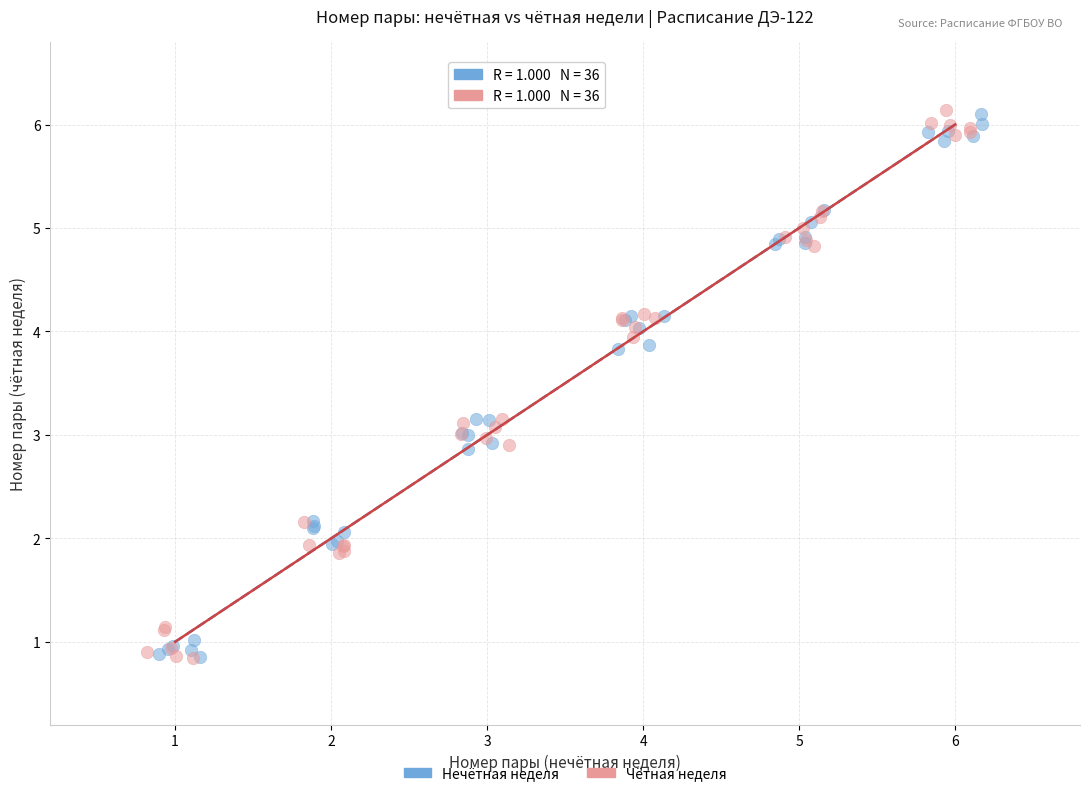

What are all the series names shown in the legend?

Нечётная неделя, Чётная неделя